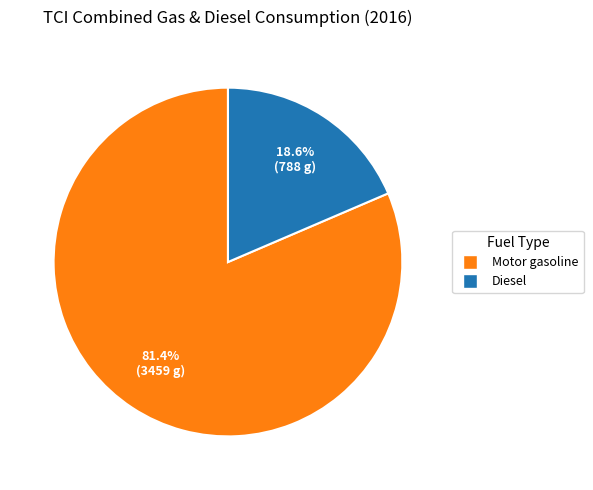

True or false: Diesel accounts for 32% of the total.

False